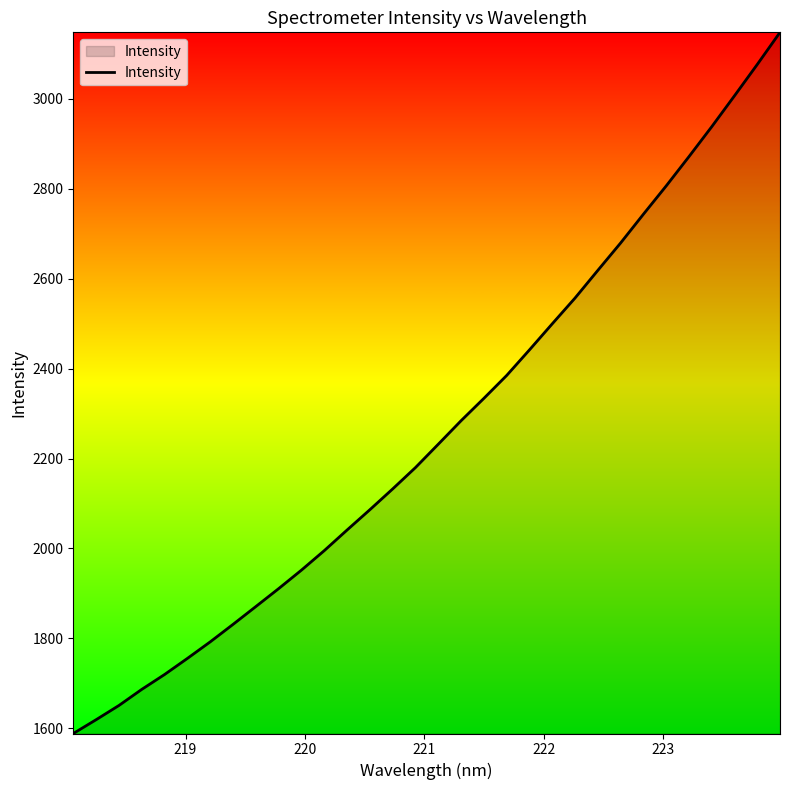

Count the number of categories in the chart.

32